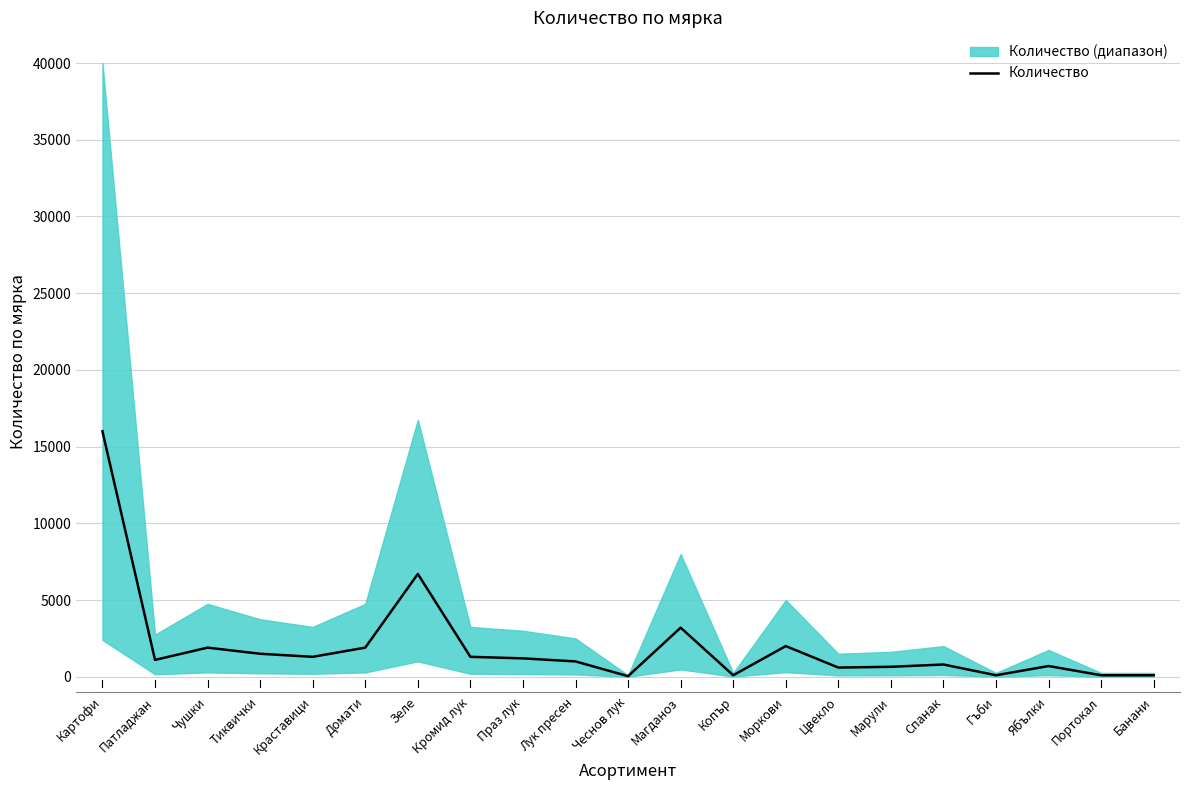

What is the label of the 16th point from the right?

Домати